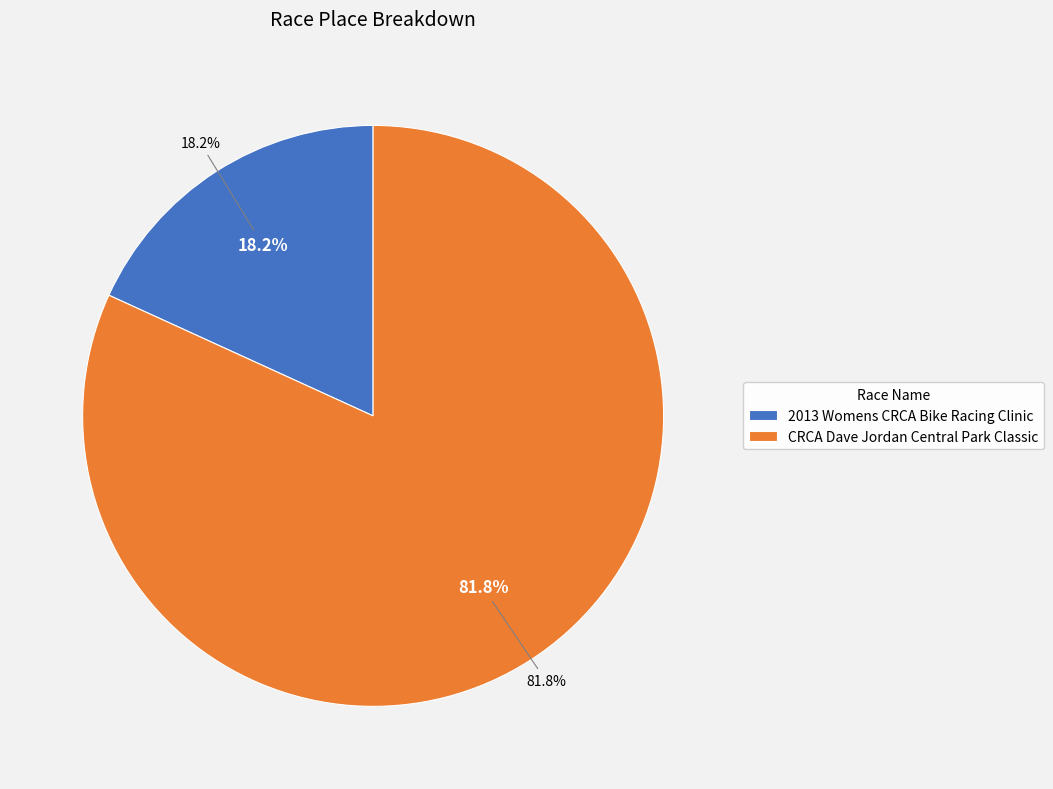

Which has a higher value, CRCA Dave Jordan Central Park Classic or 2013 Womens CRCA Bike Racing Clinic?

CRCA Dave Jordan Central Park Classic